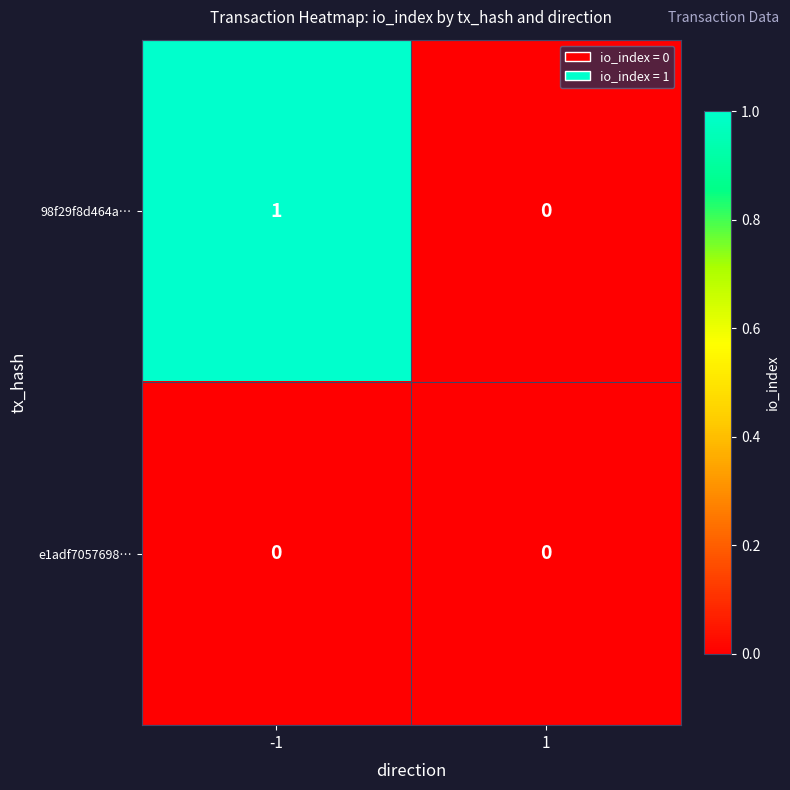

Reading left to right, extract all data points from this chart.

98f29f8d464a…: 1	0
e1adf7057698…: 0	0